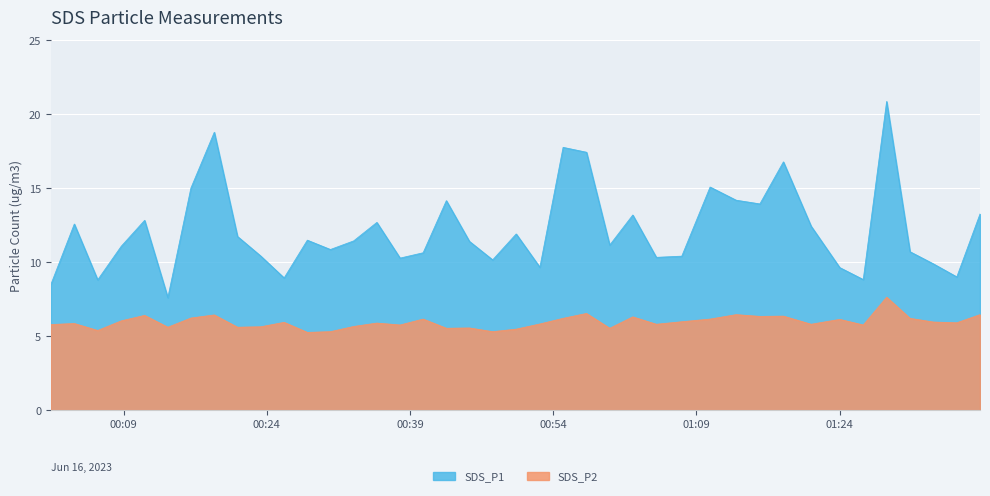

Which label corresponds to the smallest value in the chart?

2023/06/16 00:28:14